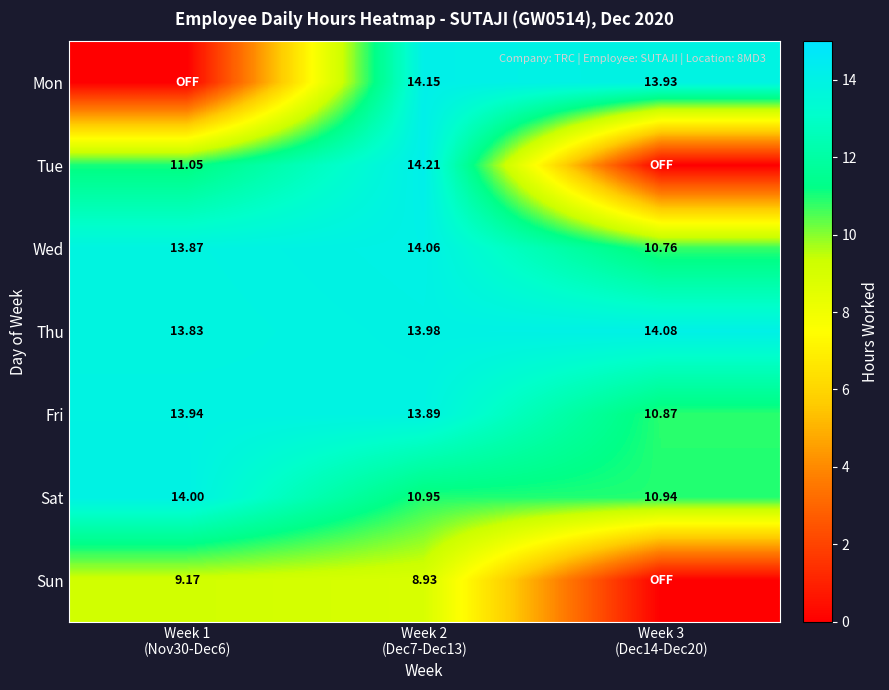

How many values in the Wed series exceed 13?

2